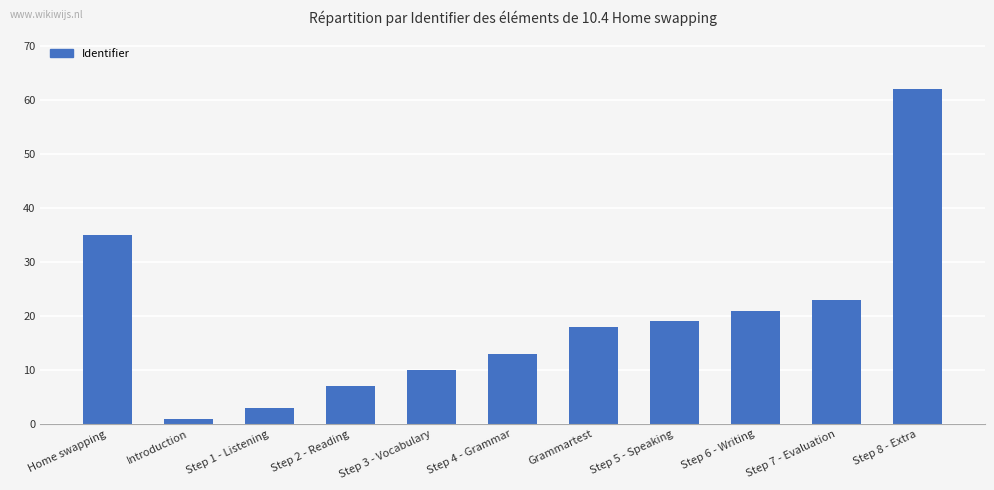

Is it true that the value at Step 8 - Extra is 62?

True